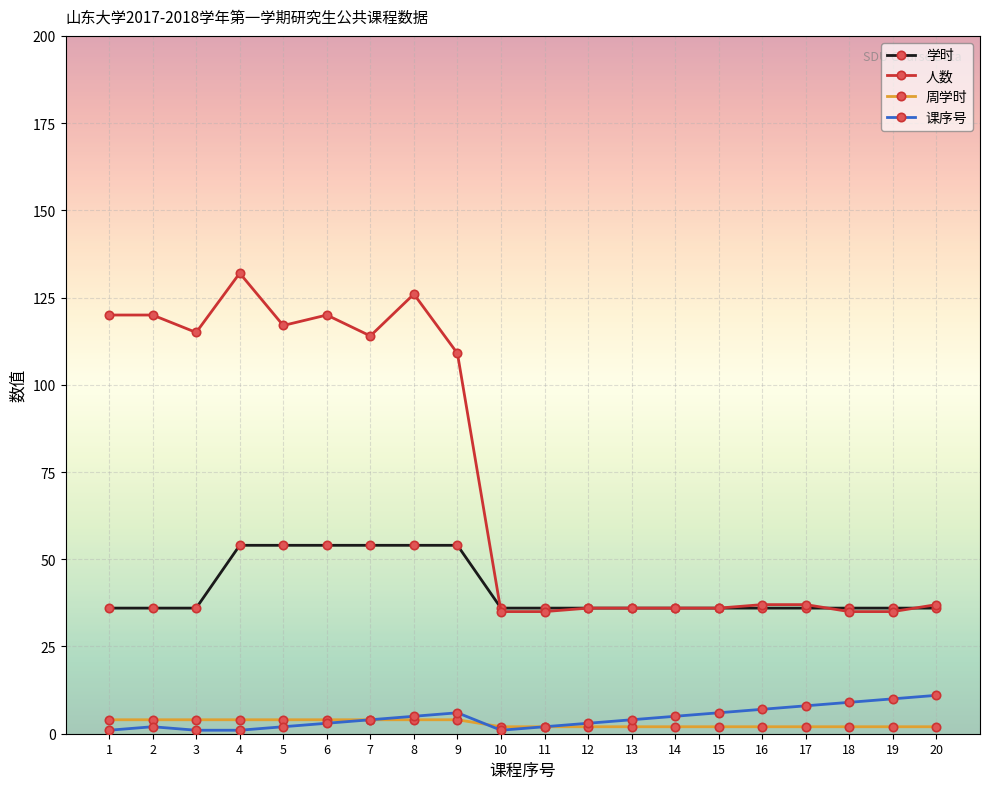

True or false: 学时 and 周学时 cross at least once.

False